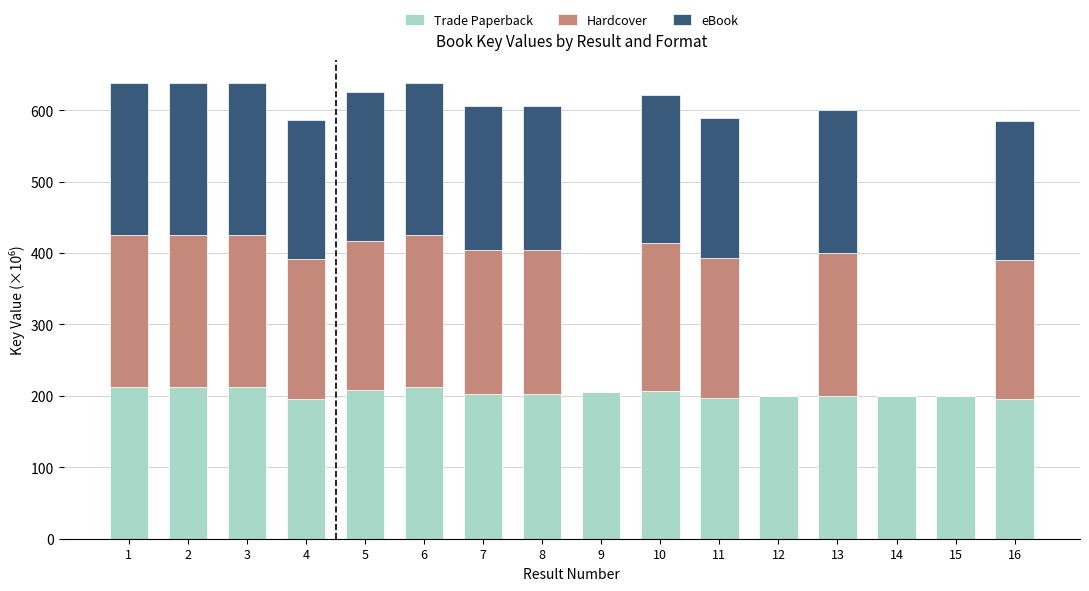

The value of Trade Paperback at 2 is 372.0. True or false?

False